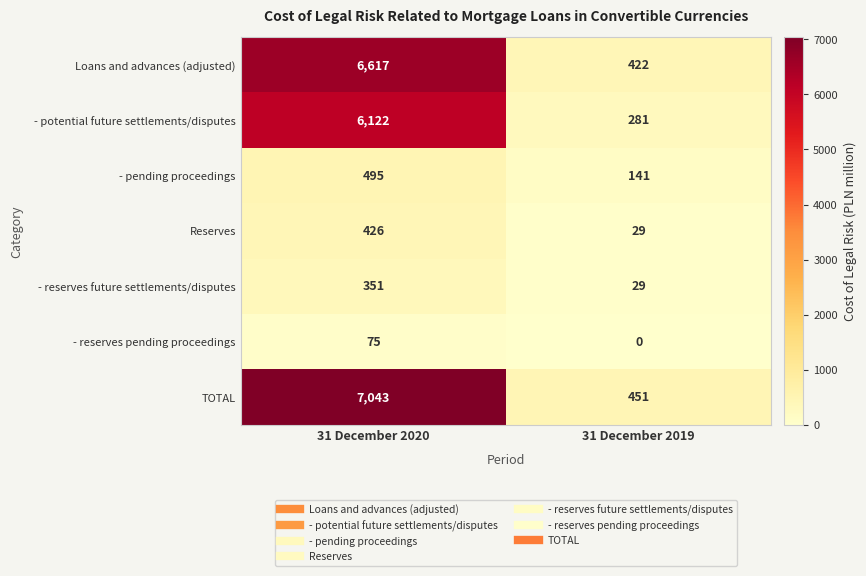

How many data points in - pending proceedings are less than 495?

1